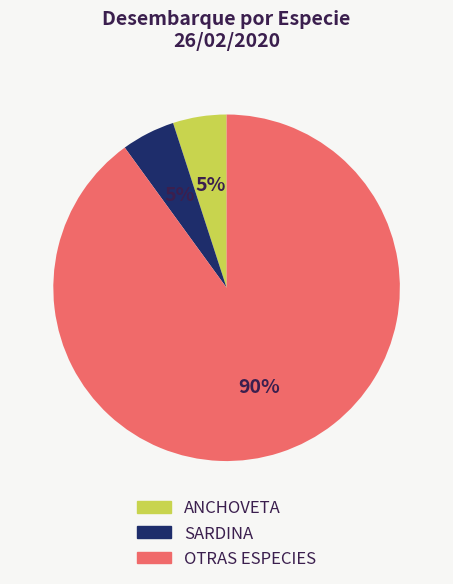

Does OTRAS ESPECIES account for over 50% of the chart?

Yes